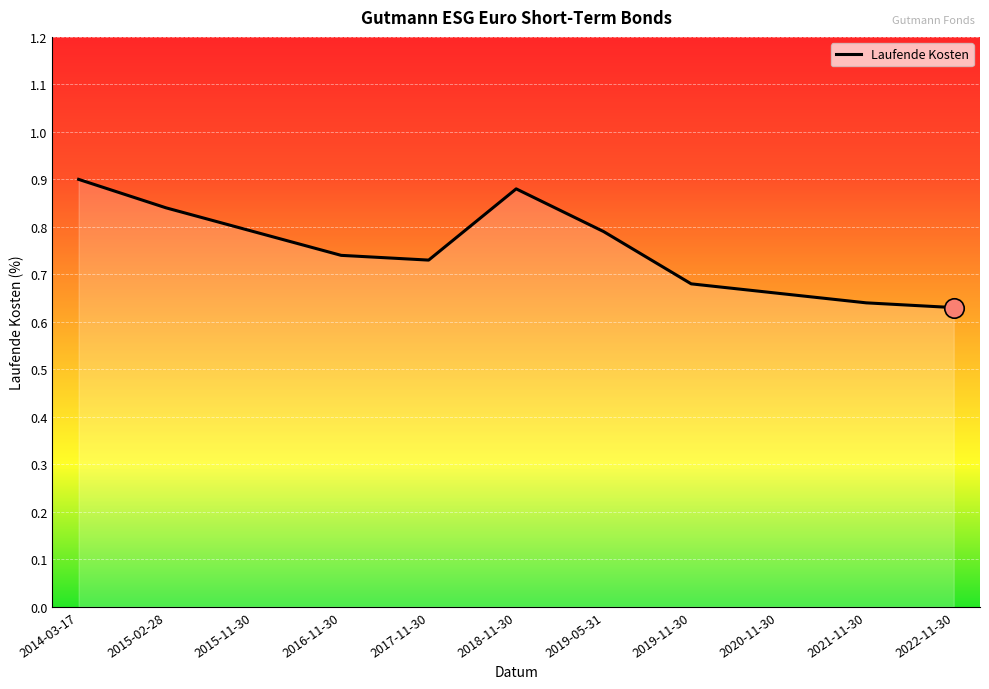

What position from the left is 2020-11-30?

9